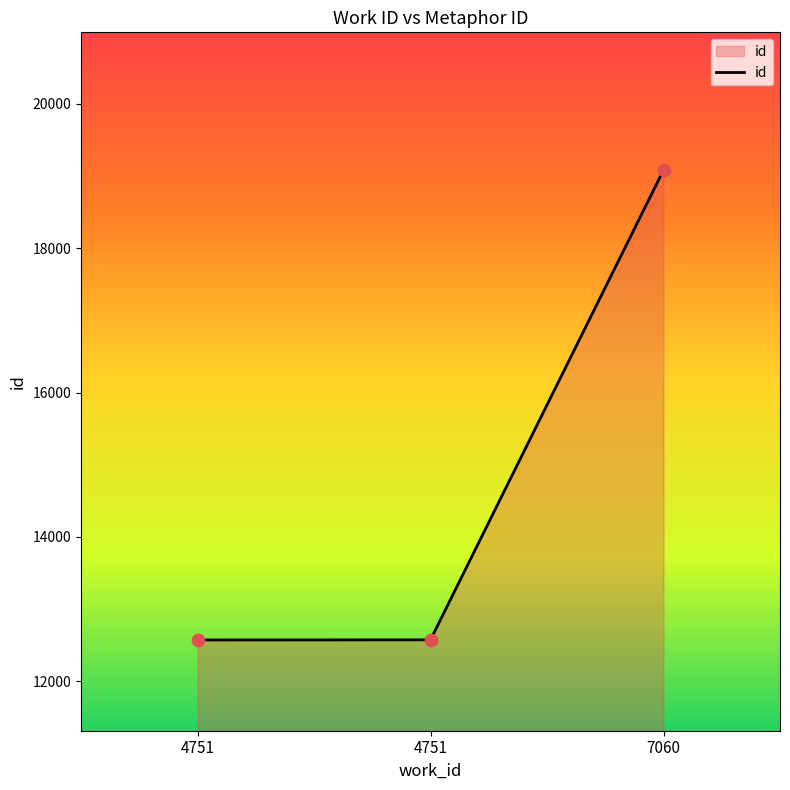

Count the number of categories in the chart.

3